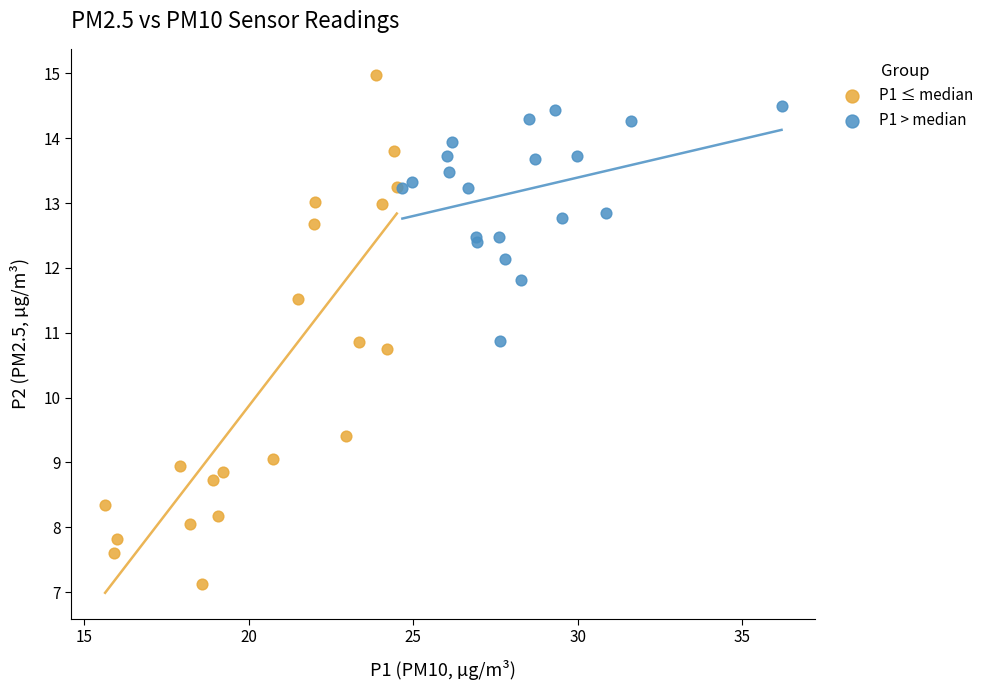

Which series contains the lowest Y value?

P1 ≤ median